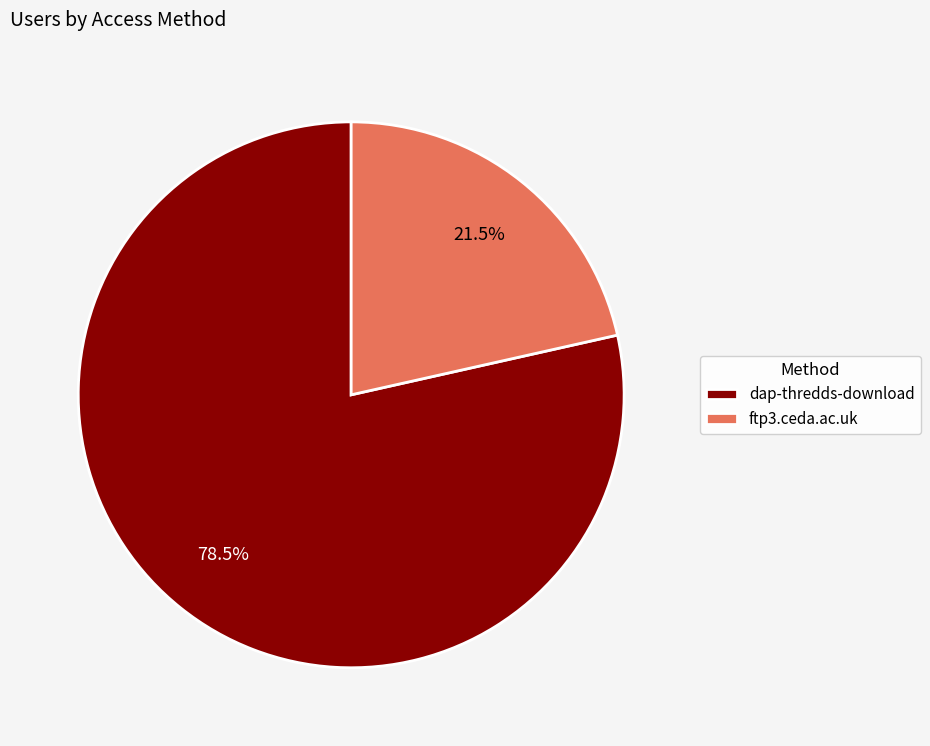

Count the number of slices in the pie.

2